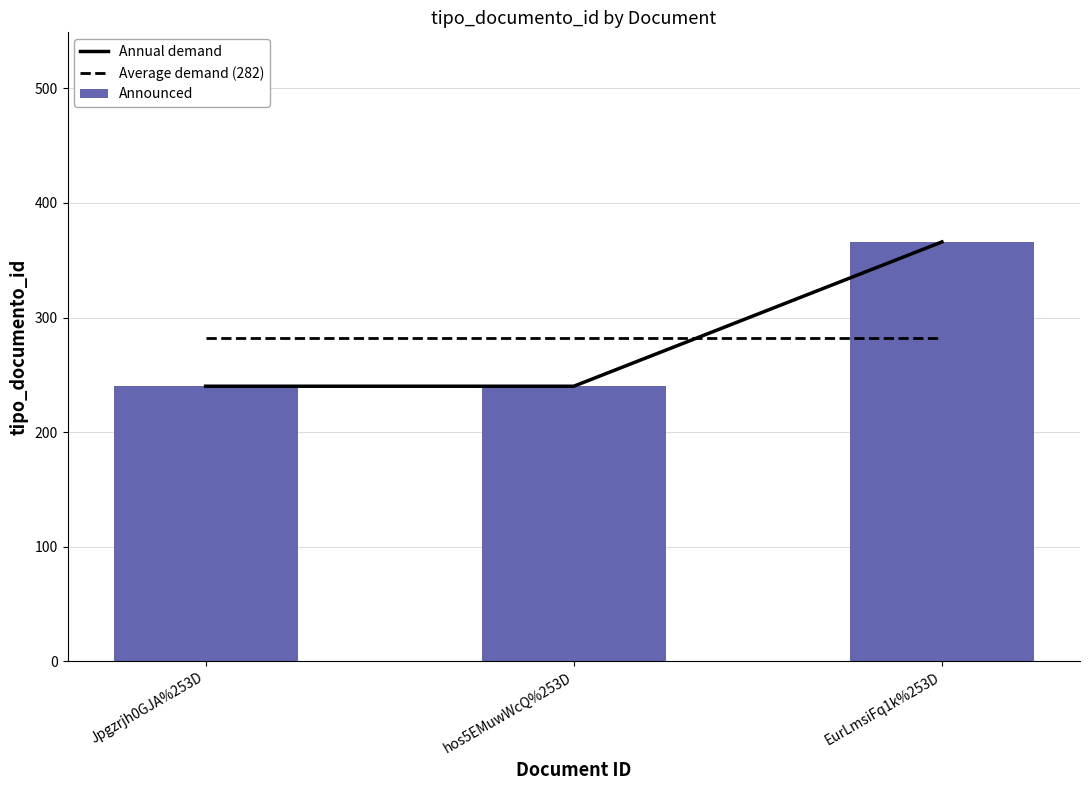

What is the average value of the Announced series?

282